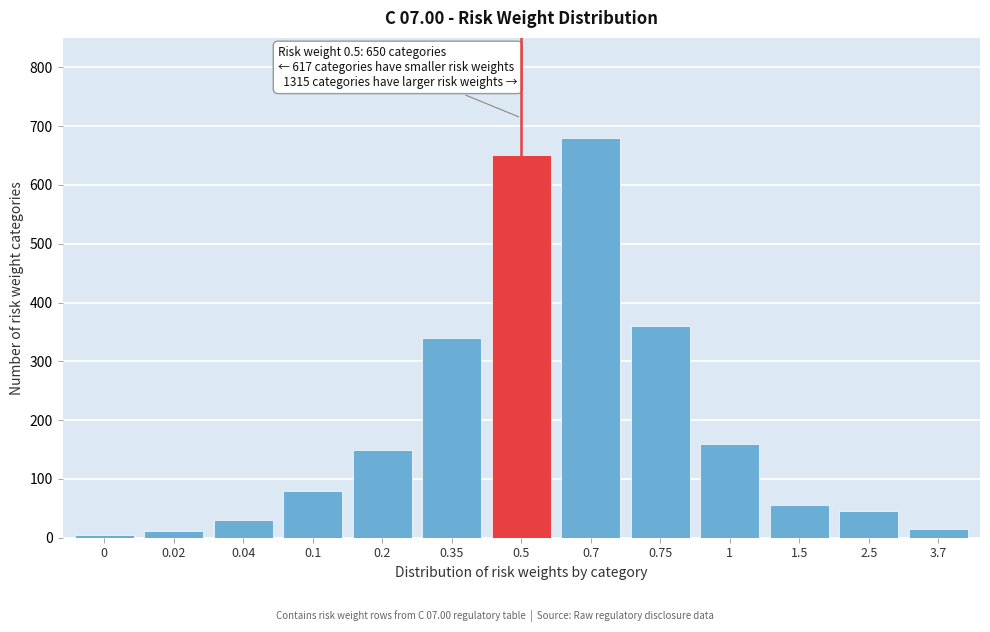

The chart shows a value of 5 at 0. True or false?

True